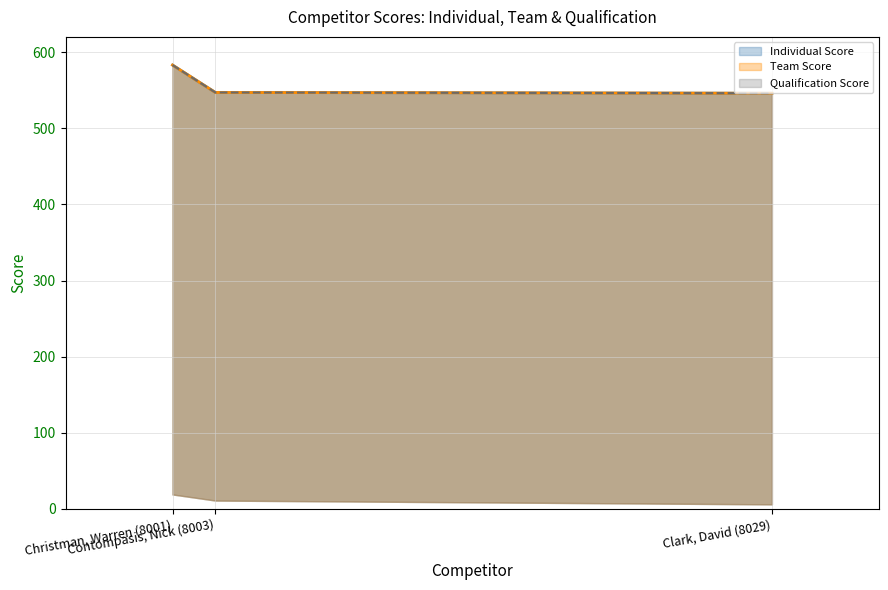

Which category has the lowest value in the Individual Score (line) series?

Clark, David (8029)